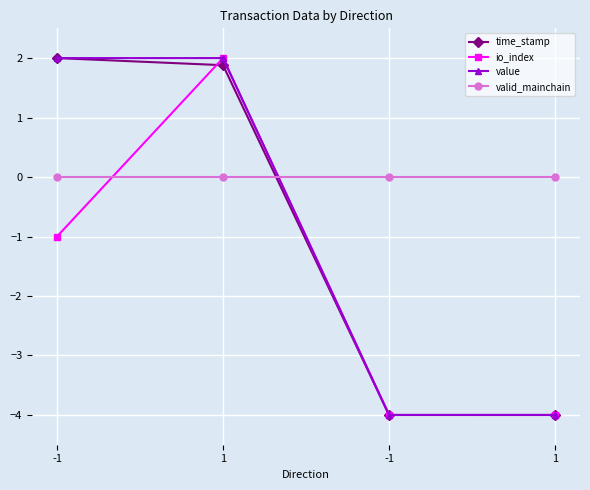

Which series has the largest range (max minus min)?

time_stamp